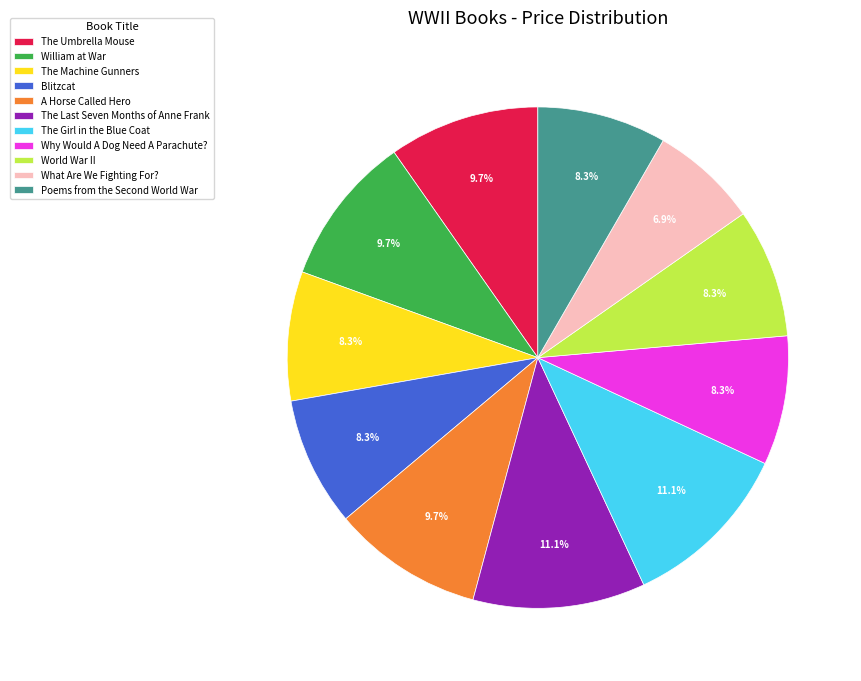

What portion of the pie excludes Blitzcat?

91.7%